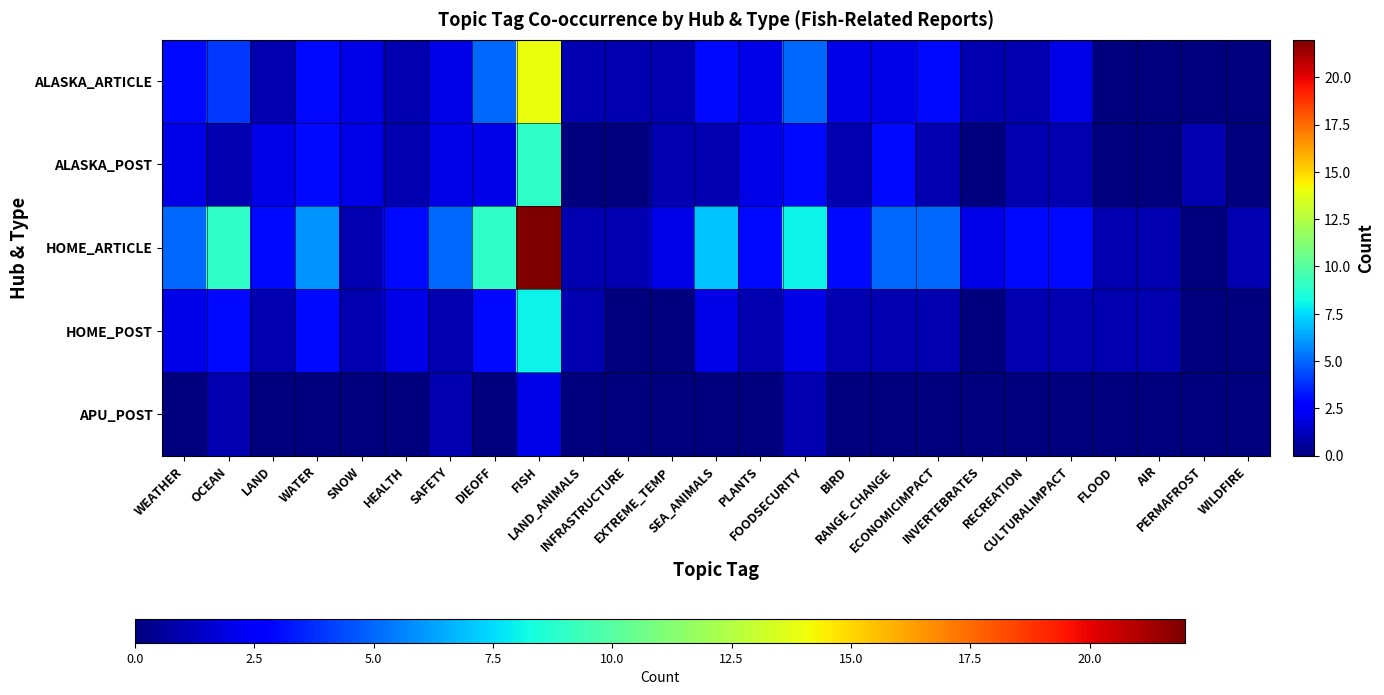

Reading left to right, transcribe all the data shown in this chart.

ALASKA_ARTICLE: WEATHER=3	OCEAN=4	LAND=1	WATER=3	SNOW=2	HEALTH=1	SAFETY=2	DIEOFF=5	FISH=14	LAND_ANIMALS=1	INFRASTRUCTURE=1	EXTREME_TEMP=1	SEA_ANIMALS=3	PLANTS=2	FOODSECURITY=5	BIRD=2	RANGE_CHANGE=2	ECONOMICIMPACT=3	INVERTEBRATES=1	RECREATION=1	CULTURALIMPACT=2	FLOOD=0	AIR=0	PERMAFROST=0	WILDFIRE=0
ALASKA_POST: WEATHER=2	OCEAN=1	LAND=2	WATER=3	SNOW=2	HEALTH=1	SAFETY=2	DIEOFF=2	FISH=9	LAND_ANIMALS=0	INFRASTRUCTURE=0	EXTREME_TEMP=1	SEA_ANIMALS=1	PLANTS=2	FOODSECURITY=3	BIRD=1	RANGE_CHANGE=3	ECONOMICIMPACT=1	INVERTEBRATES=0	RECREATION=1	CULTURALIMPACT=1	FLOOD=0	AIR=0	PERMAFROST=1	WILDFIRE=0
HOME_ARTICLE: WEATHER=5	OCEAN=9	LAND=3	WATER=6	SNOW=1	HEALTH=3	SAFETY=5	DIEOFF=9	FISH=22	LAND_ANIMALS=1	INFRASTRUCTURE=1	EXTREME_TEMP=2	SEA_ANIMALS=7	PLANTS=3	FOODSECURITY=8	BIRD=3	RANGE_CHANGE=5	ECONOMICIMPACT=5	INVERTEBRATES=2	RECREATION=3	CULTURALIMPACT=3	FLOOD=1	AIR=1	PERMAFROST=0	WILDFIRE=1
HOME_POST: WEATHER=2	OCEAN=3	LAND=1	WATER=3	SNOW=1	HEALTH=2	SAFETY=1	DIEOFF=3	FISH=8	LAND_ANIMALS=1	INFRASTRUCTURE=0	EXTREME_TEMP=0	SEA_ANIMALS=2	PLANTS=1	FOODSECURITY=2	BIRD=1	RANGE_CHANGE=1	ECONOMICIMPACT=1	INVERTEBRATES=0	RECREATION=1	CULTURALIMPACT=1	FLOOD=1	AIR=1	PERMAFROST=0	WILDFIRE=0
APU_POST: WEATHER=0	OCEAN=1	LAND=0	WATER=0	SNOW=0	HEALTH=0	SAFETY=1	DIEOFF=0	FISH=2	LAND_ANIMALS=0	INFRASTRUCTURE=0	EXTREME_TEMP=0	SEA_ANIMALS=0	PLANTS=0	FOODSECURITY=1	BIRD=0	RANGE_CHANGE=0	ECONOMICIMPACT=0	INVERTEBRATES=0	RECREATION=0	CULTURALIMPACT=0	FLOOD=0	AIR=0	PERMAFROST=0	WILDFIRE=0